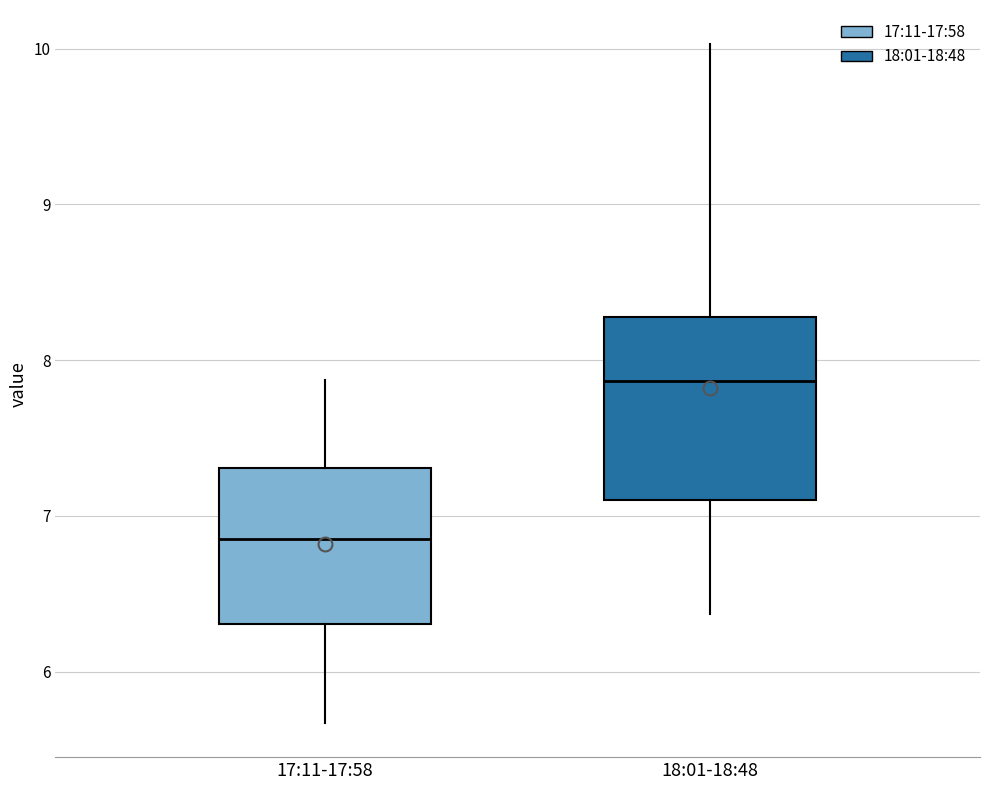

Where does the lower whisker of the box for 18:01-18:48 end on the y-axis? The values are not printed on the chart, so give them approximately, as read against the axis.

6.4